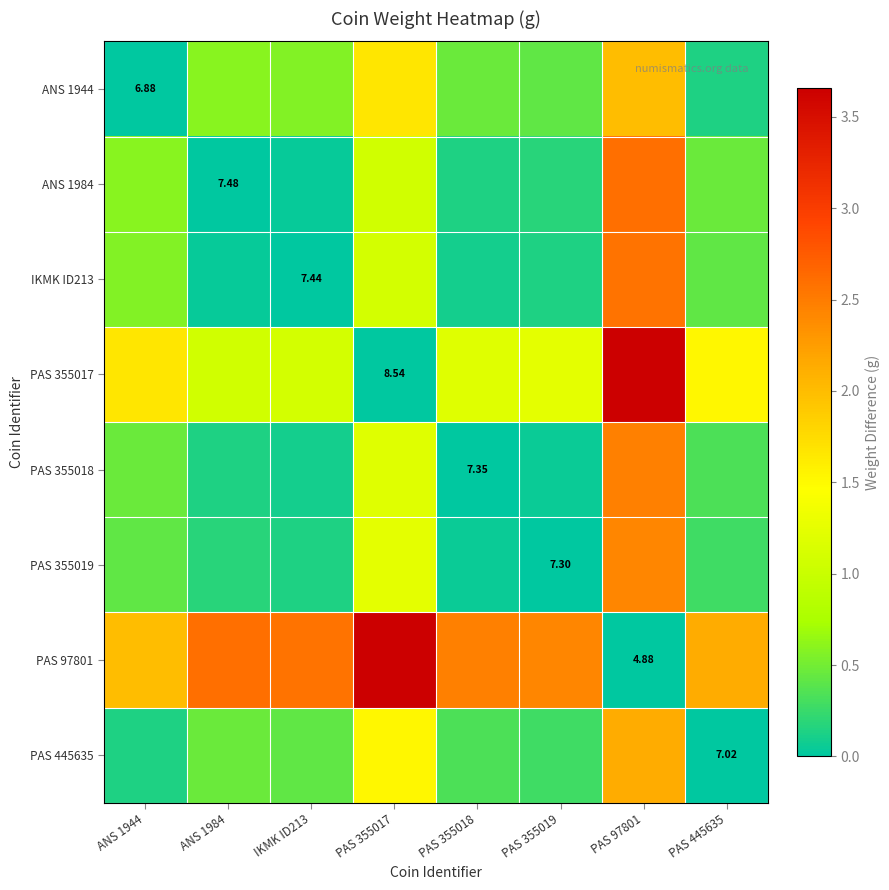

What is the difference between the IKMK ID213 values at PAS 355017 and IKMK ID213?

1.1